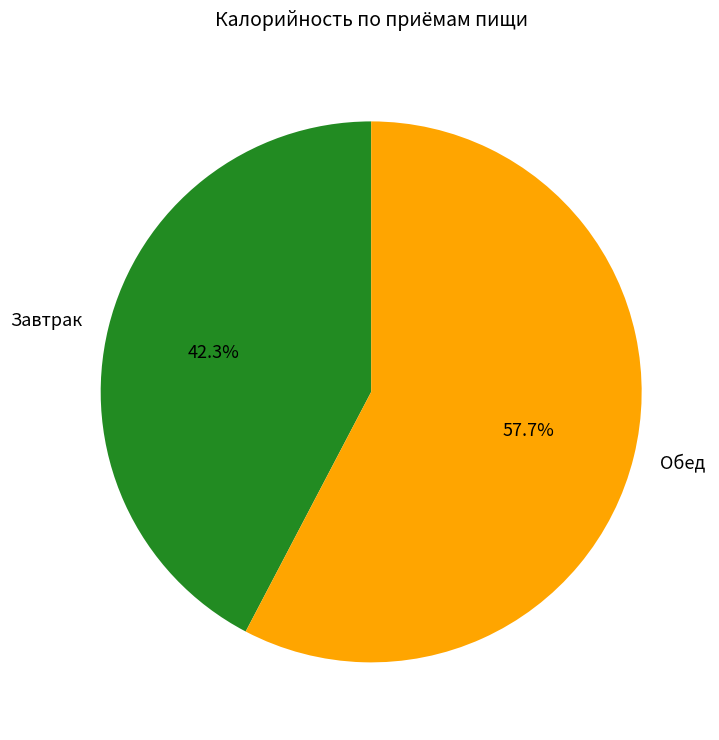

To the nearest percent, what is the difference between the Завтрак and Обед slice percentages?

15%